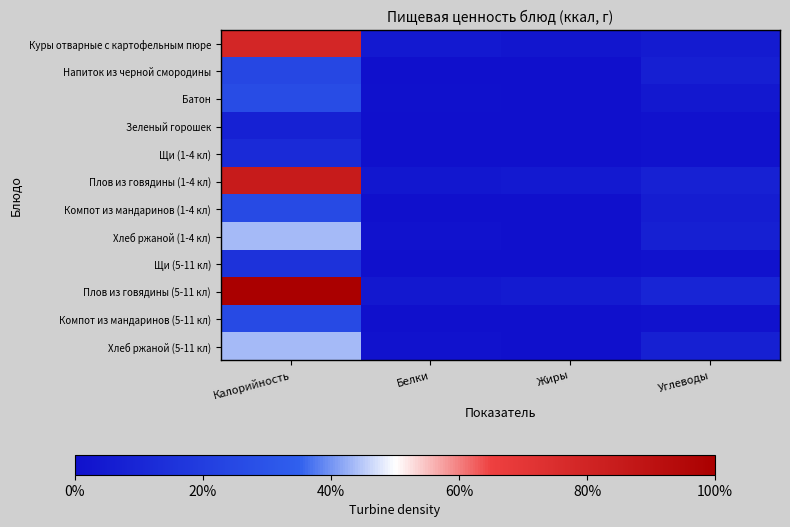

Reading left to right, what are all the values shown in this chart?

Куры отварные с картофельным пюре: Калорийность=328.2	Белки=17.9	Жиры=12.2	Углеводы=22.1
Напиток из черной смородины: Калорийность=102.0	Белки=0.2	Жиры=0.0	Углеводы=28.4
Батон: Калорийность=109.6	Белки=4.3	Жиры=1.8	Углеводы=17.4
Зеленый горошек: Калорийность=32.4	Белки=2.2	Жиры=0.2	Углеводы=5.8
Щи (1-4 кл): Калорийность=50.4	Белки=1.9	Жиры=2.4	Углеводы=5.3
Плов из говядины (1-4 кл): Калорийность=351.8	Белки=13.2	Жиры=18.1	Углеводы=33.9
Компот из мандаринов (1-4 кл): Калорийность=106.0	Белки=0.2	Жиры=0.2	Углеводы=26.0
Хлеб ржаной (1-4 кл): Калорийность=181.3	Белки=6.0	Жиры=2.3	Углеводы=29.8
Щи (5-11 кл): Калорийность=63.8	Белки=2.4	Жиры=2.9	Углеводы=6.5
Плов из говядины (5-11 кл): Калорийность=416.6	Белки=15.6	Жиры=21.4	Углеводы=40.1
Компот из мандаринов (5-11 кл): Калорийность=106.0	Белки=0.2	Жиры=0.2	Углеводы=6.5
Хлеб ржаной (5-11 кл): Калорийность=181.3	Белки=6.0	Жиры=2.3	Углеводы=29.8